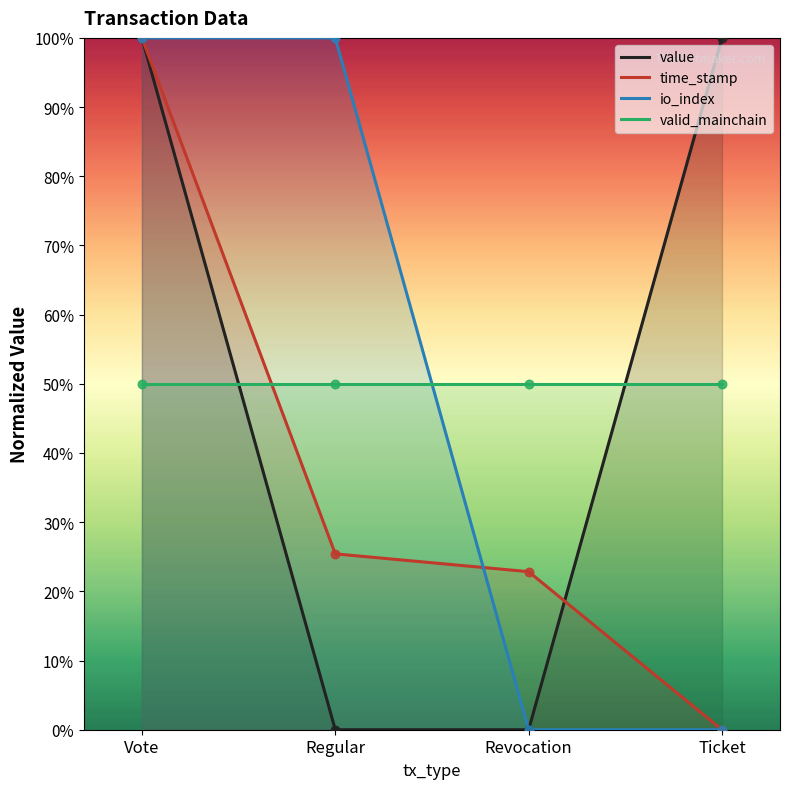

What are all the series names shown in the legend?

value, time_stamp, io_index, valid_mainchain